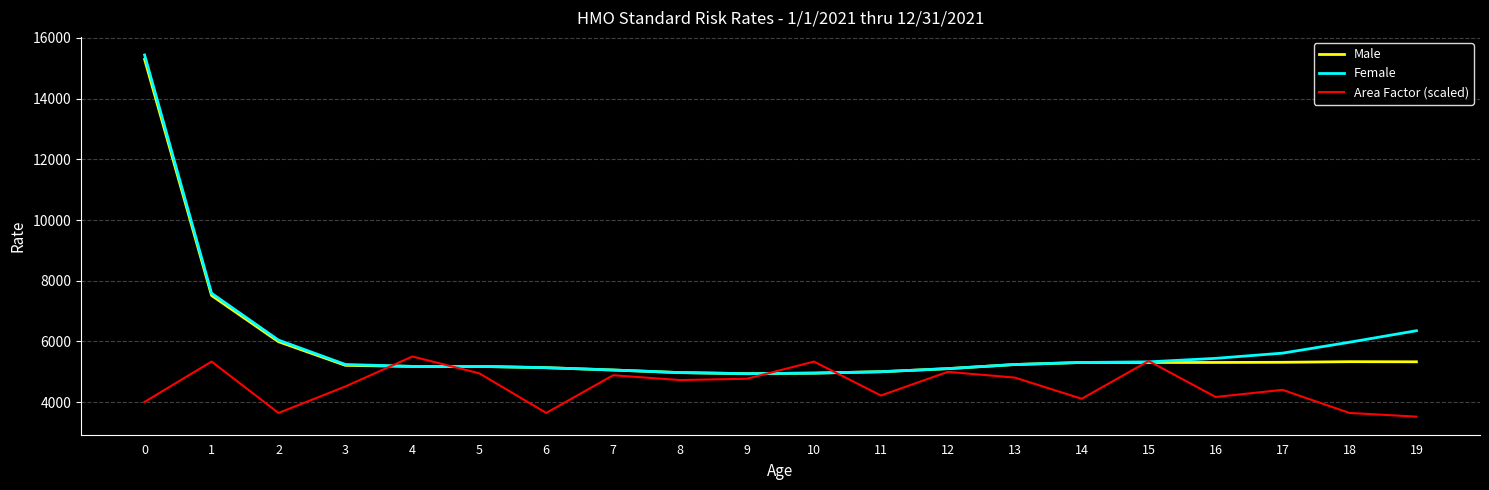

Count the number of data series in this chart.

3